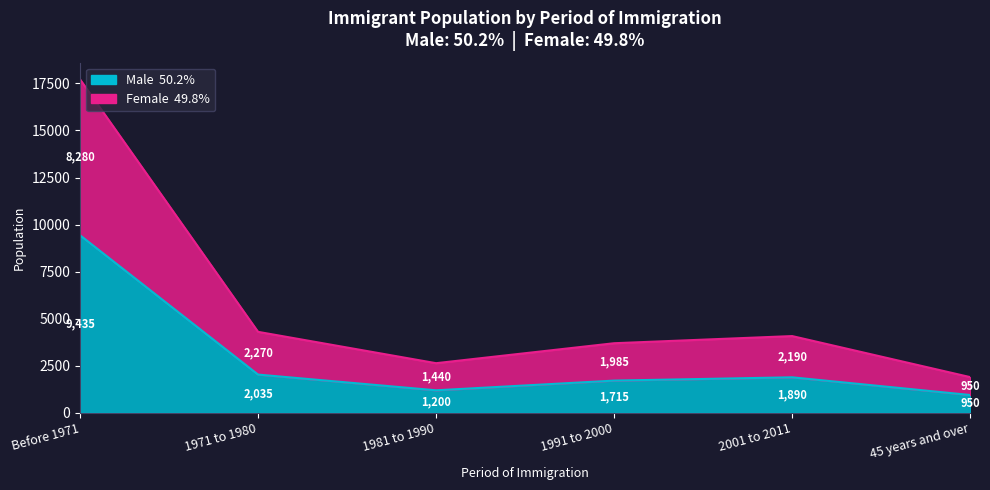

In Female, how many points are higher than both neighbors (excluding endpoints)?

1